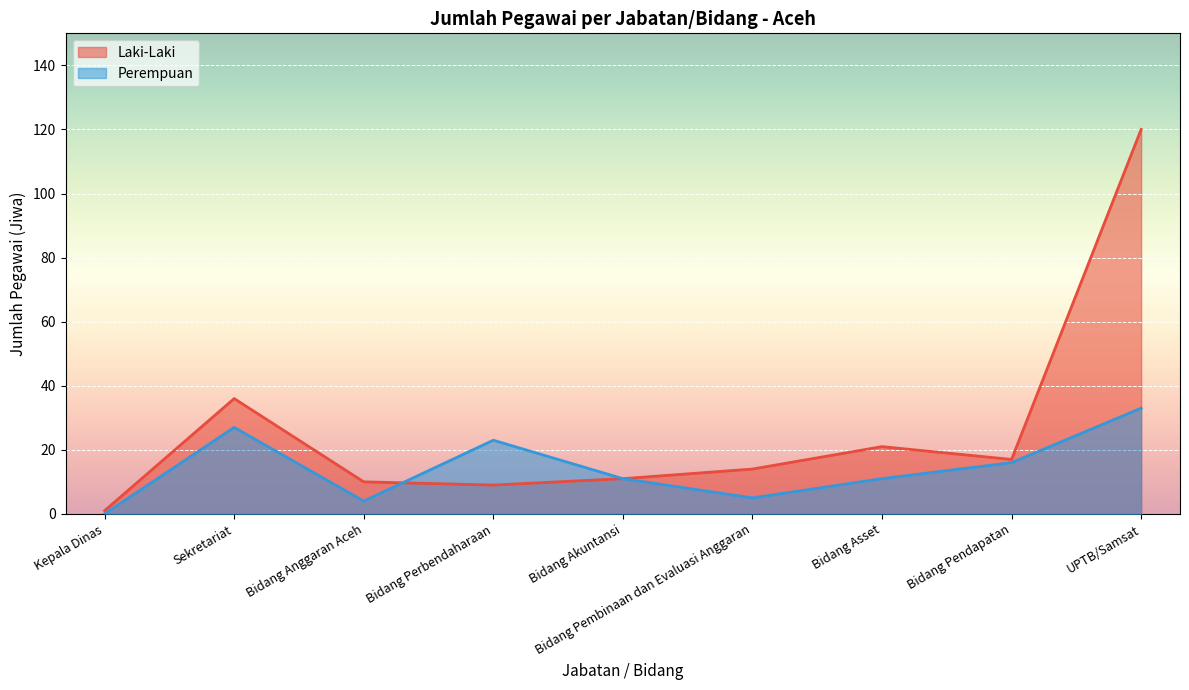

Which series has the widest spread of values?

Laki-Laki